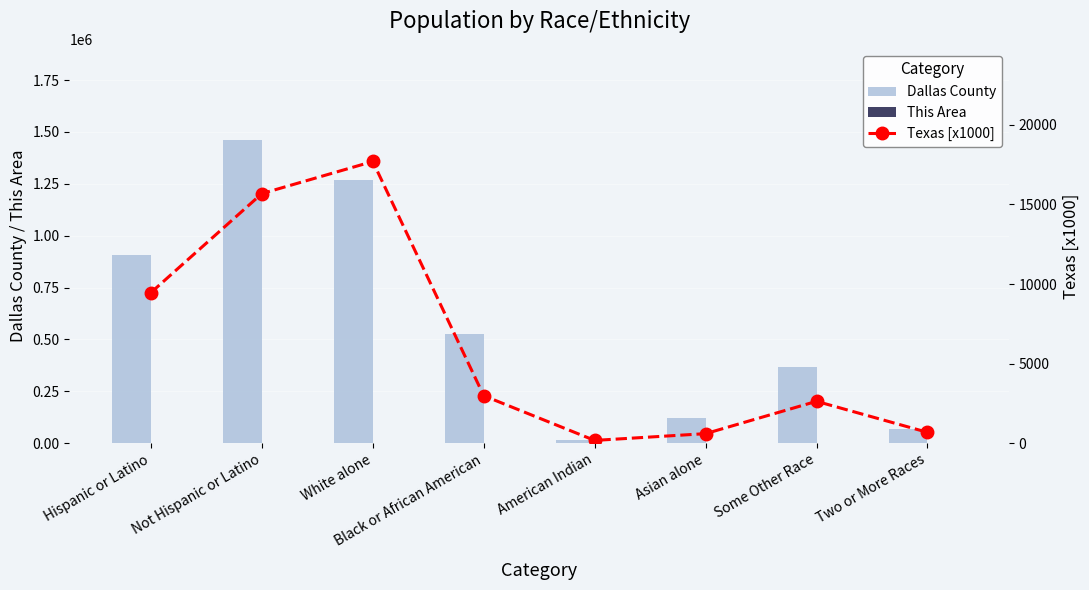

What is the minimum value for Texas [x1000]?

171.0